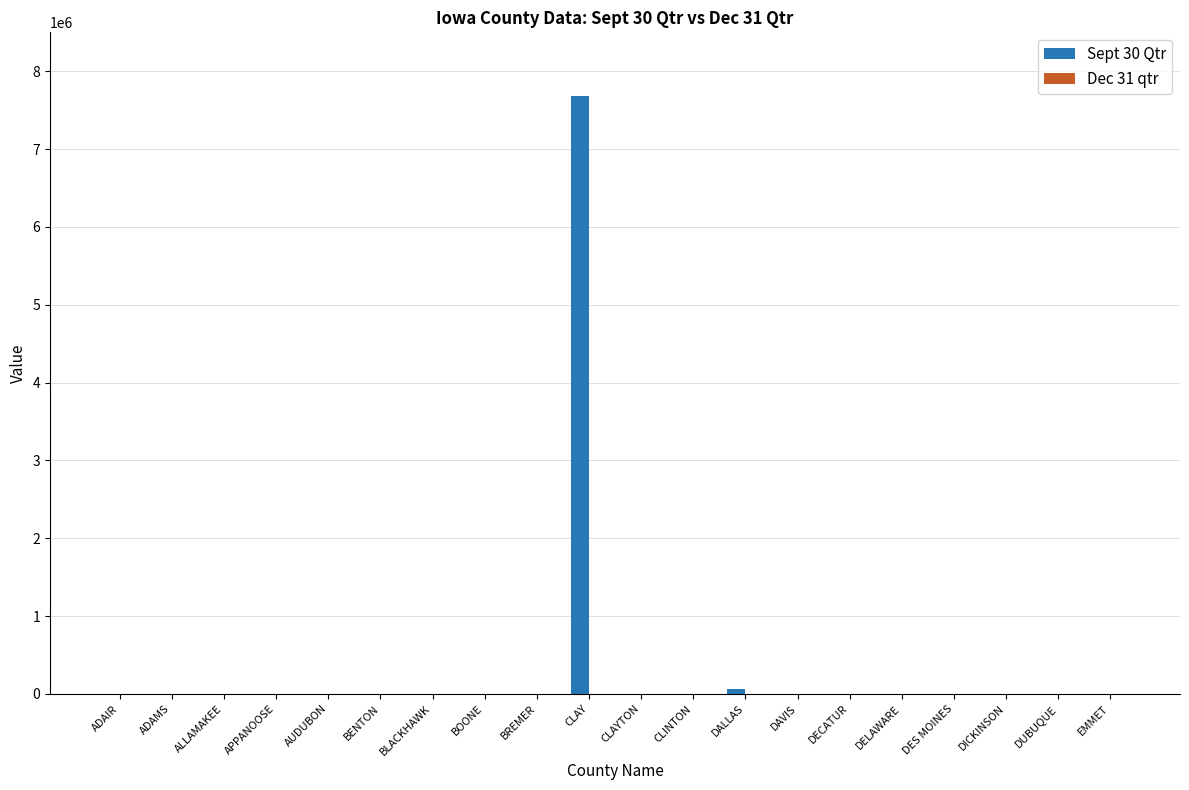

The chart shows a value of 0.0 at AUDUBON. True or false?

True